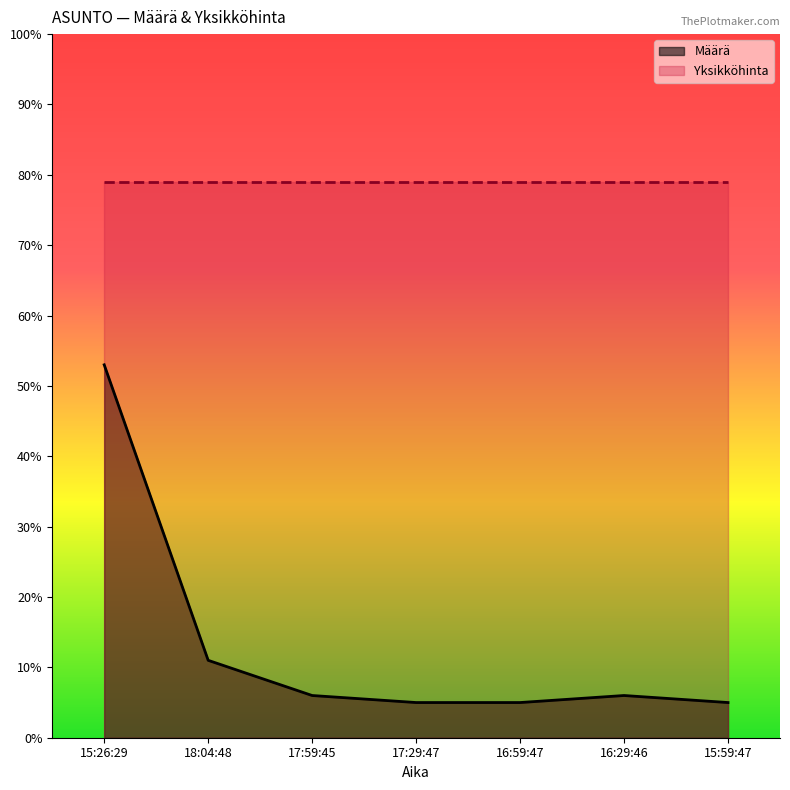

List the labels in order of value, largest first.

15:26:29, 18:04:48, 17:59:45, 16:29:46, 17:29:47, 16:59:47, 15:59:47